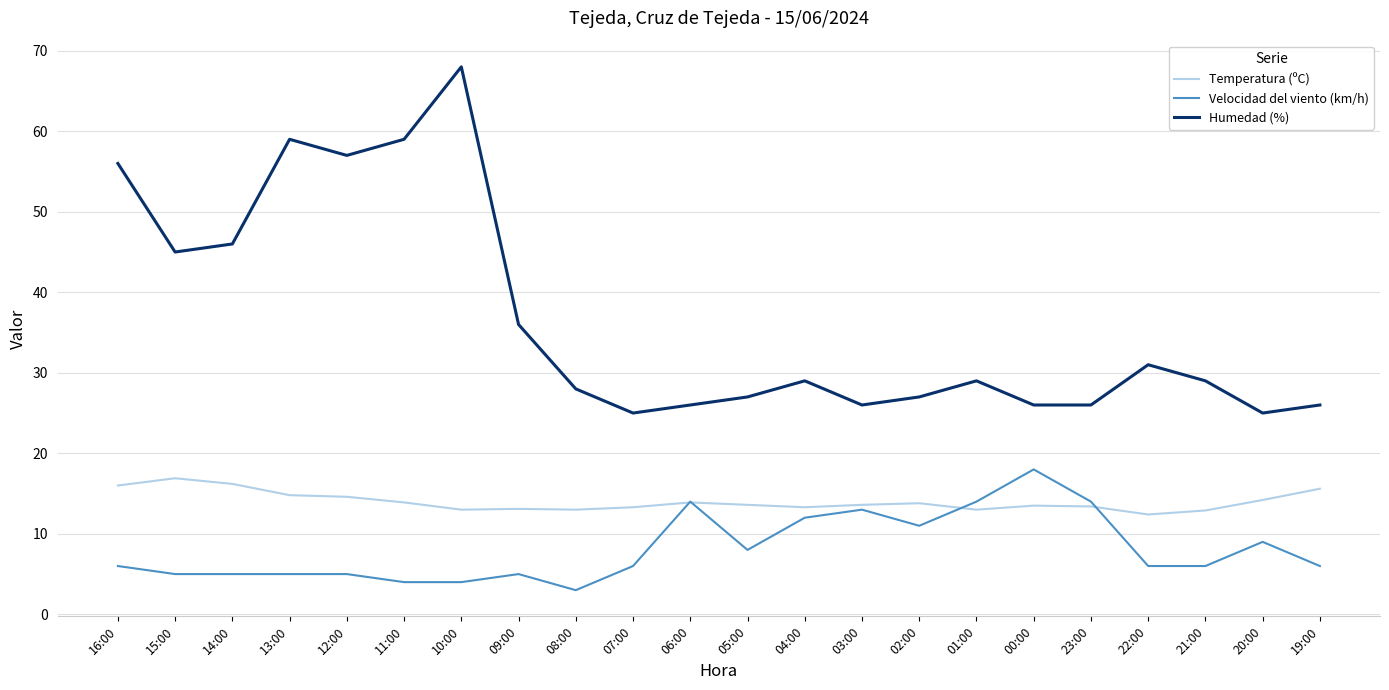

What is the difference between the maximum and second lowest values in the Velocidad del viento (km/h) series?

14.0